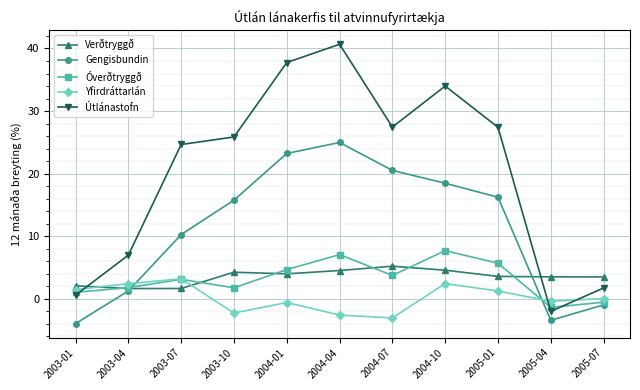

Does the chart display data point markers on the line(s)?

Yes